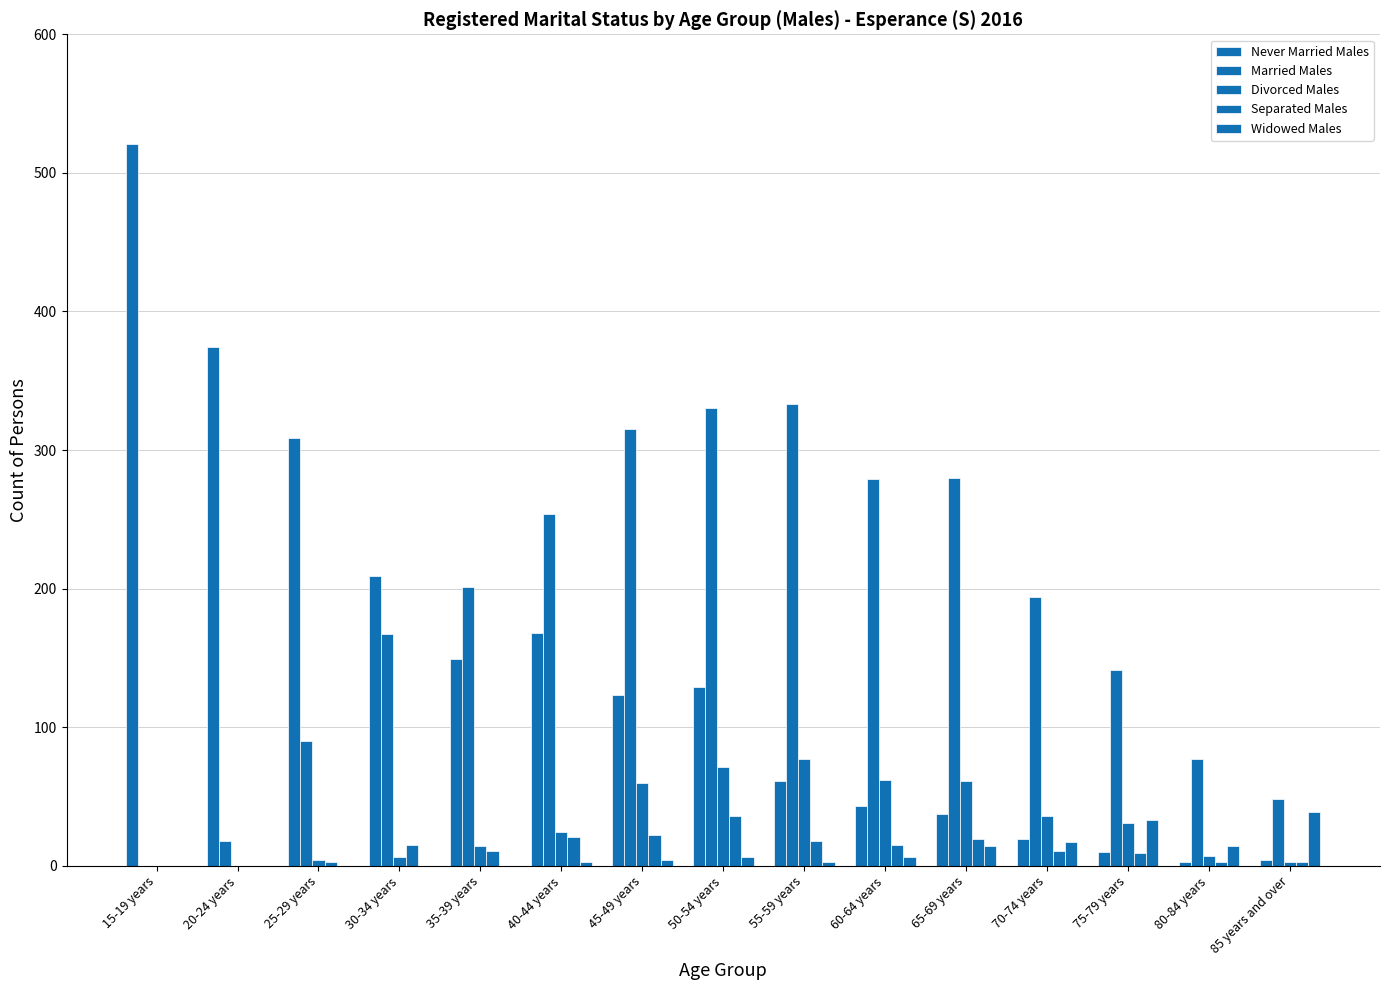

What is the label of the 13th bar from the right?

25-29 years